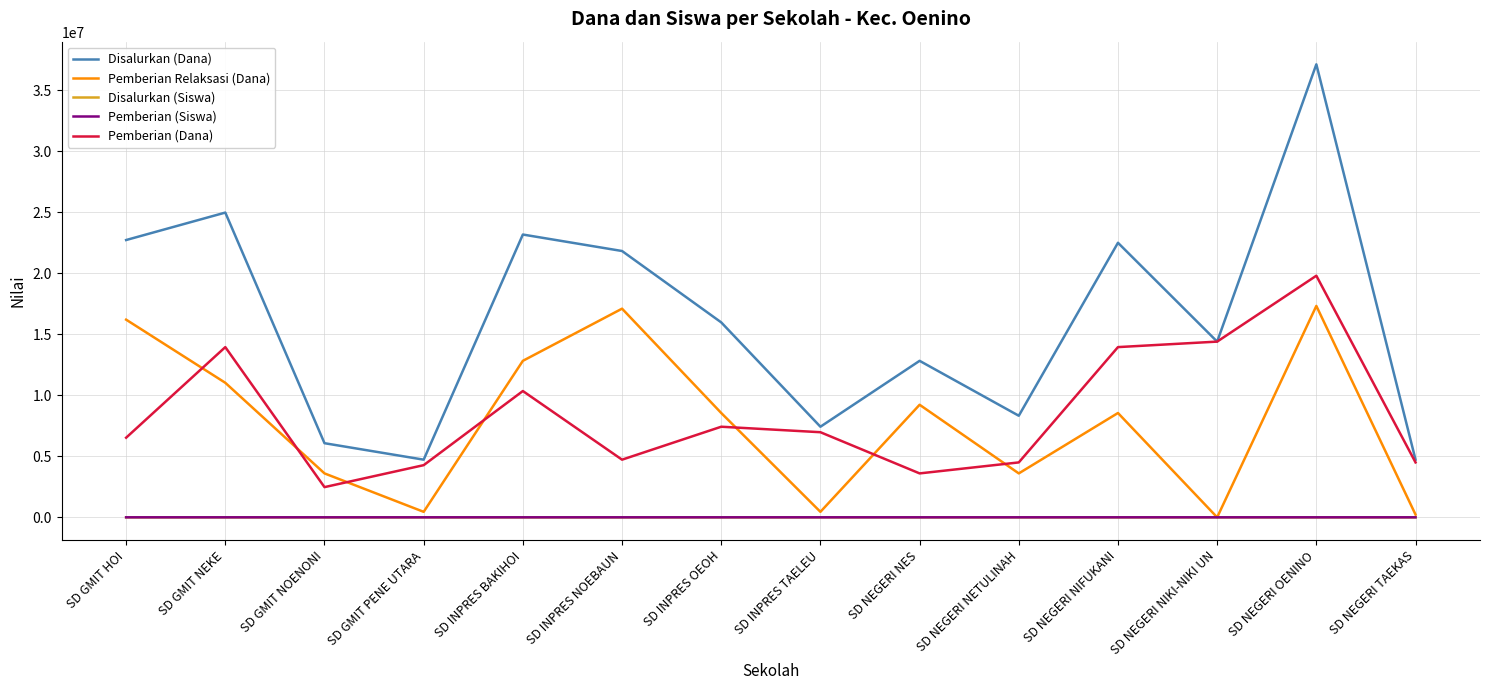

Is it true that Pemberian (Dana) equals 951860 at SD GMIT NOENONI?

False